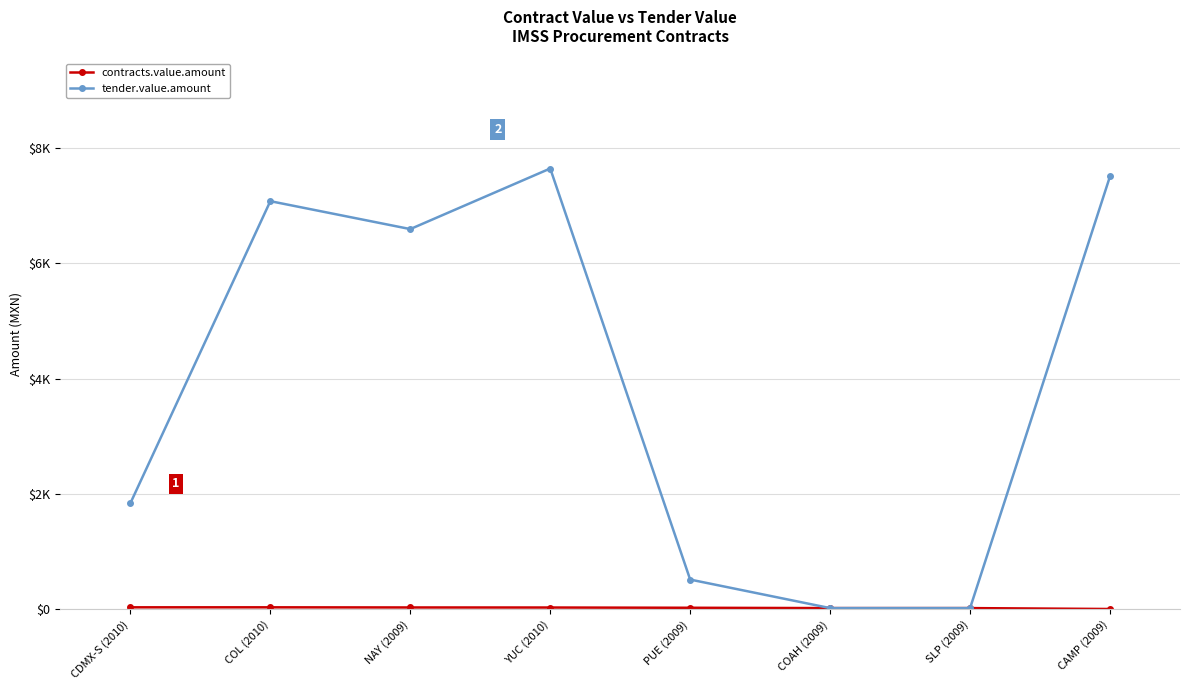

Is this an area chart (filled region under the line)?

No